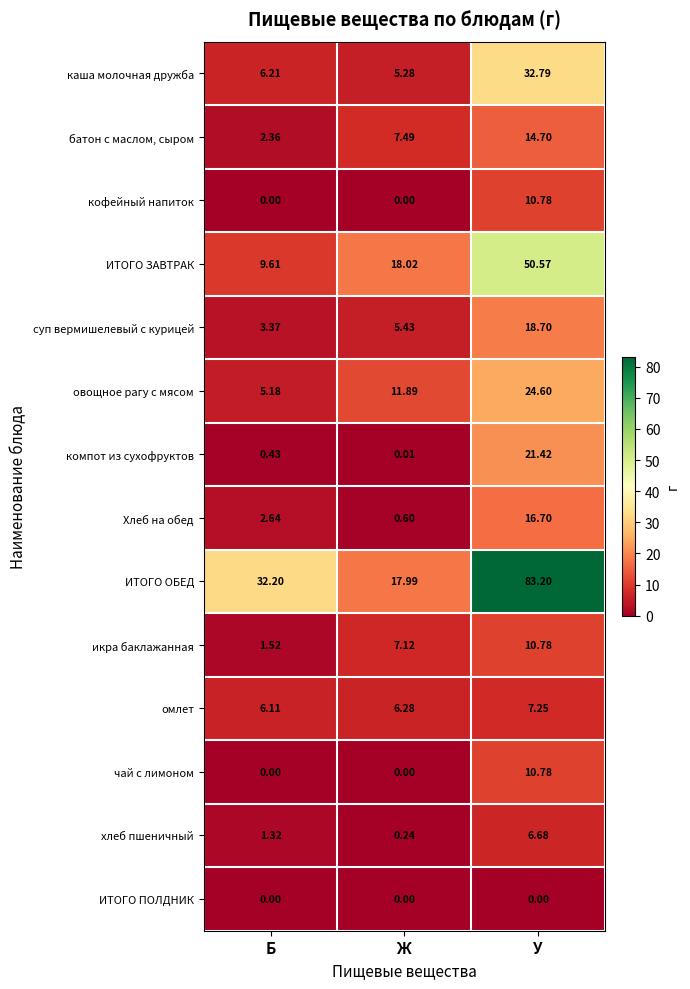

Which series has the largest total across all categories?

ИТОГО ОБЕД